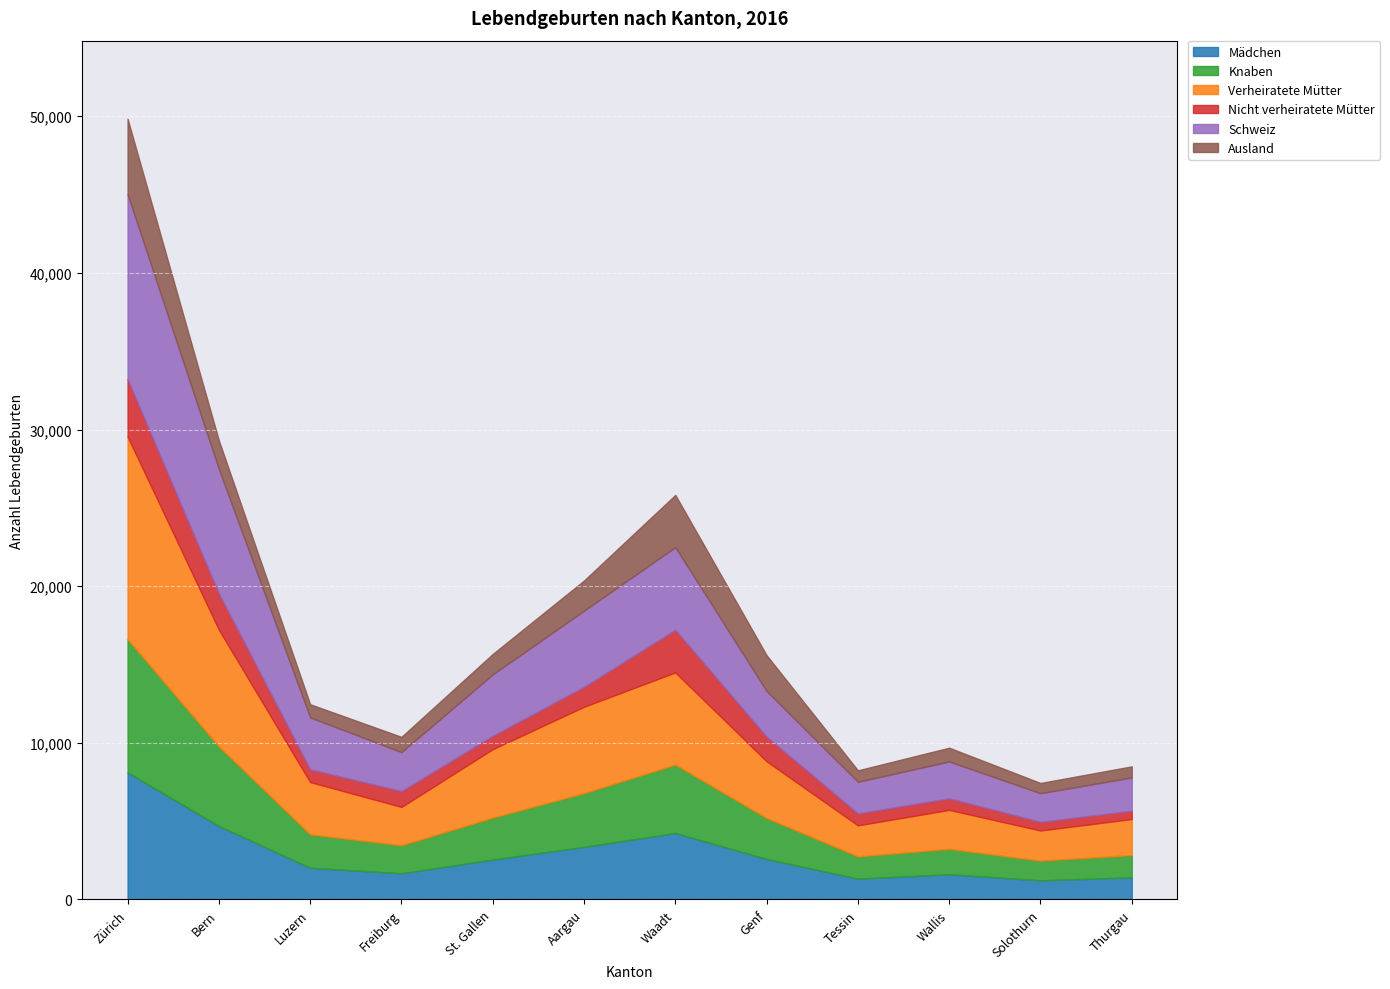

True or false: Knaben has more than 1 interior local peaks.

True